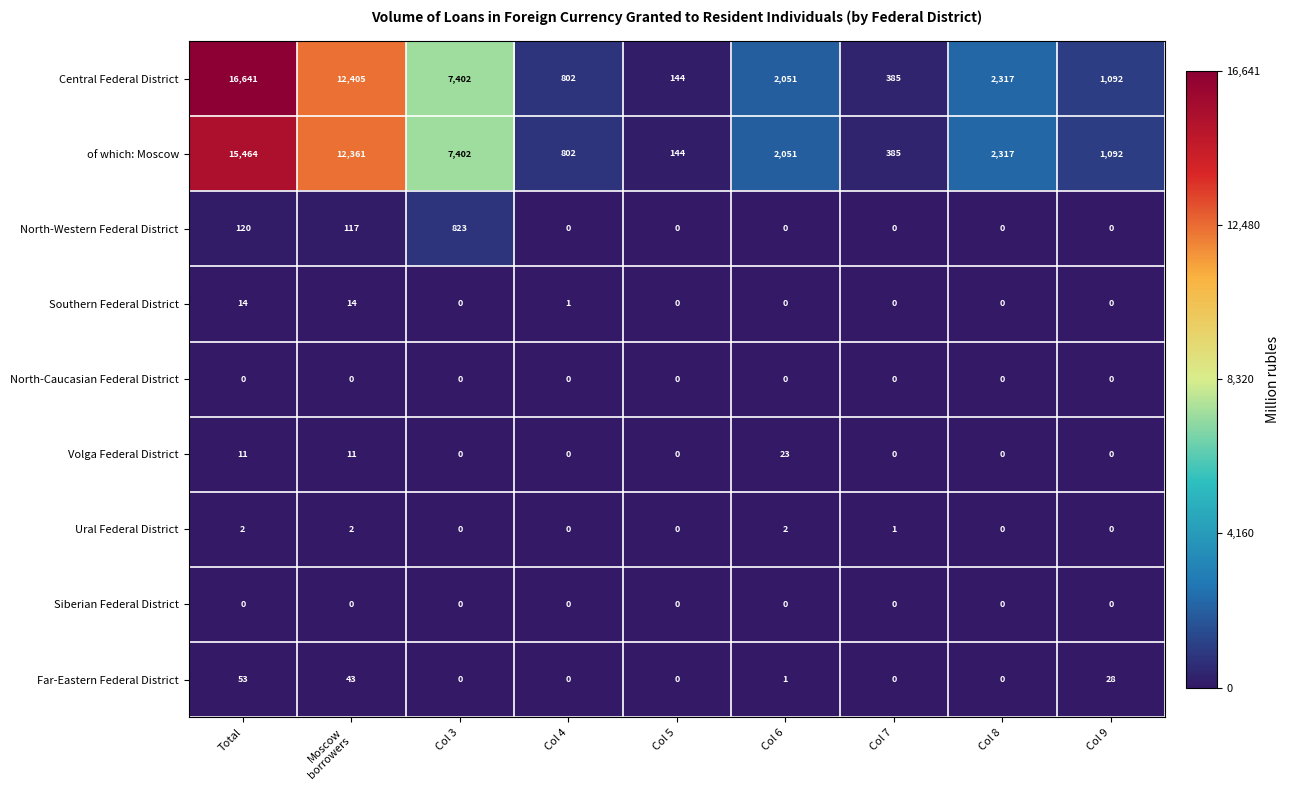

What is the difference between the highest and lowest values at Moscow
borrowers?

12405